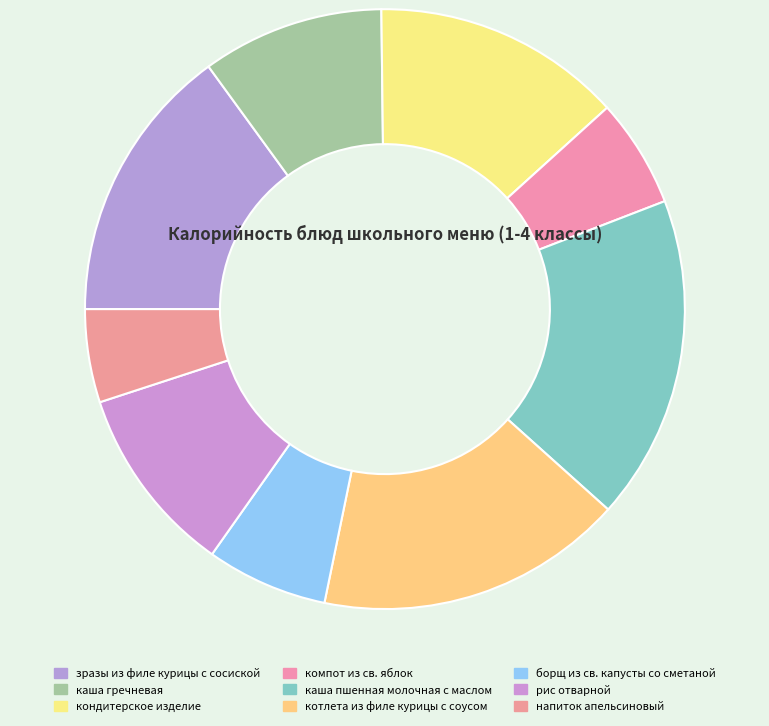

How many segments does this pie chart have?

9